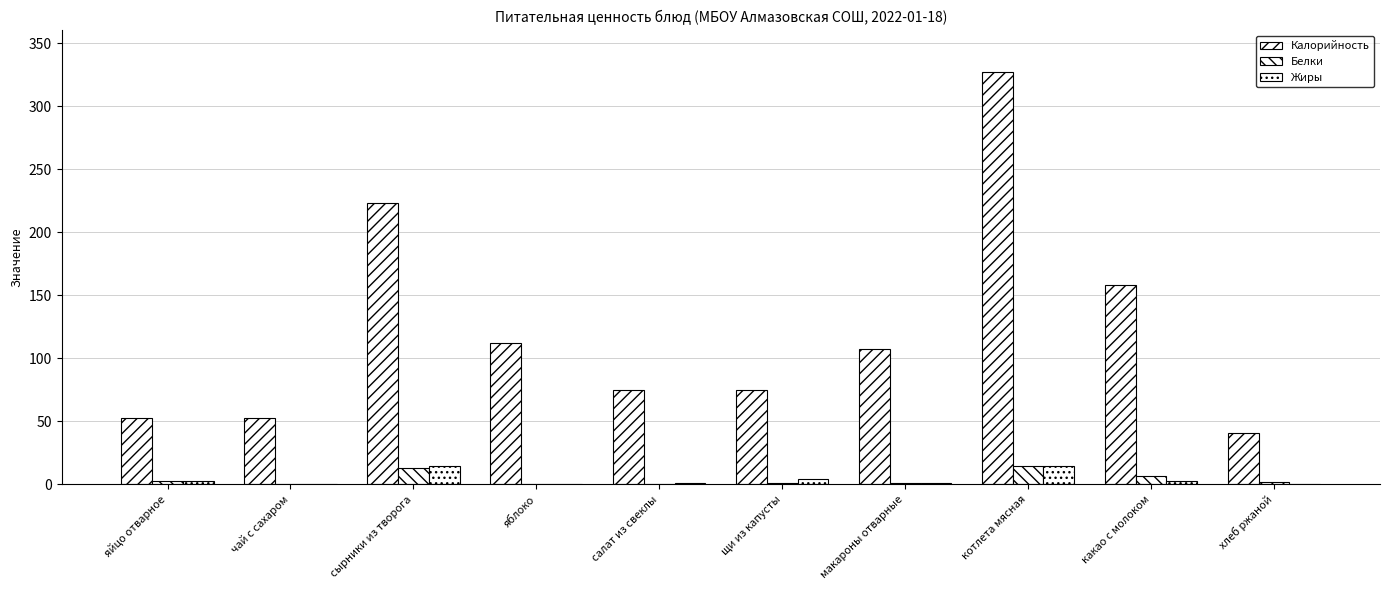

At which category is the sum across all series the highest?

котлета мясная